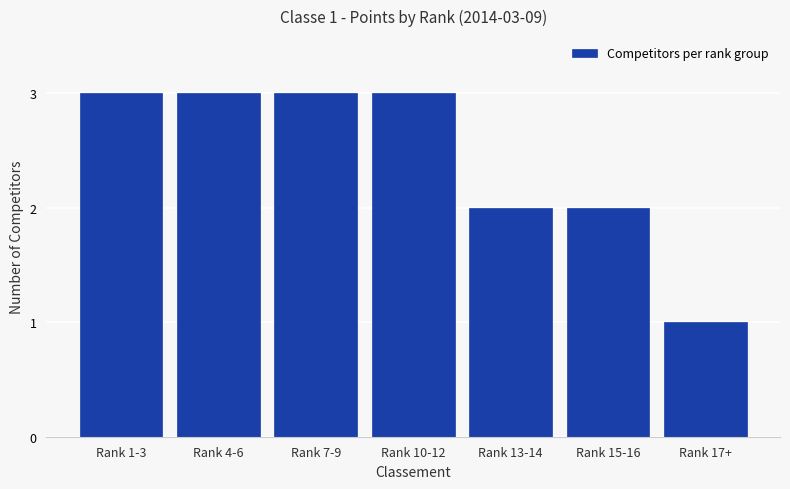

Reading left to right, what are all the values shown in this chart?

3	3	3	3	2	2	1